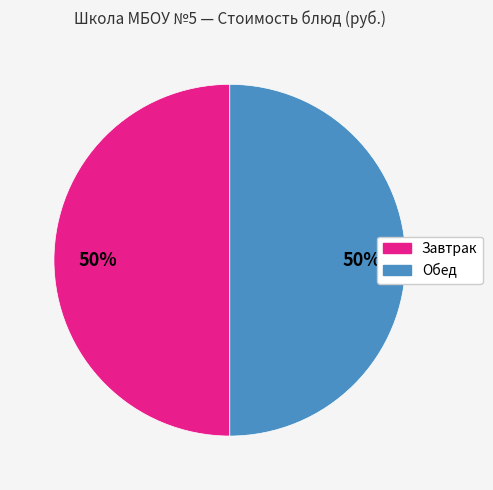

What is the ratio of the value at Завтрак to the value at Обед?

1.0